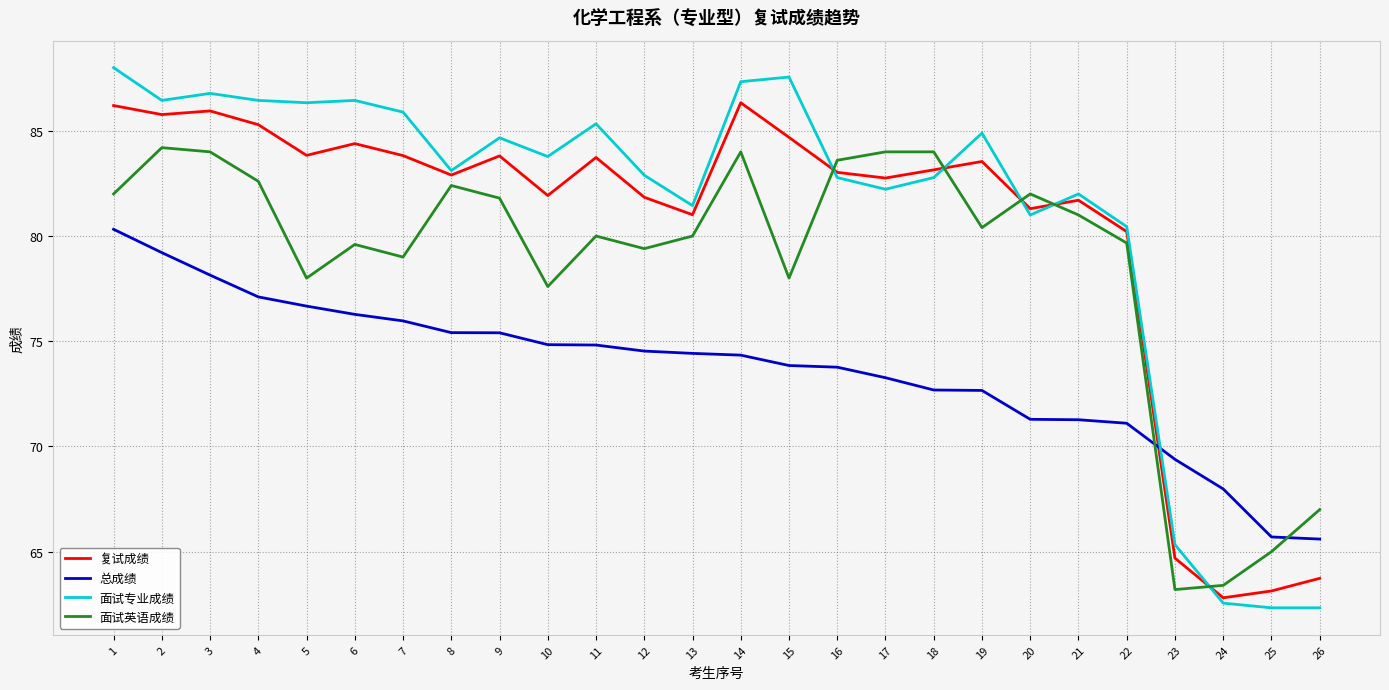

What is the sum of all 面试英语成绩 values?

2045.9